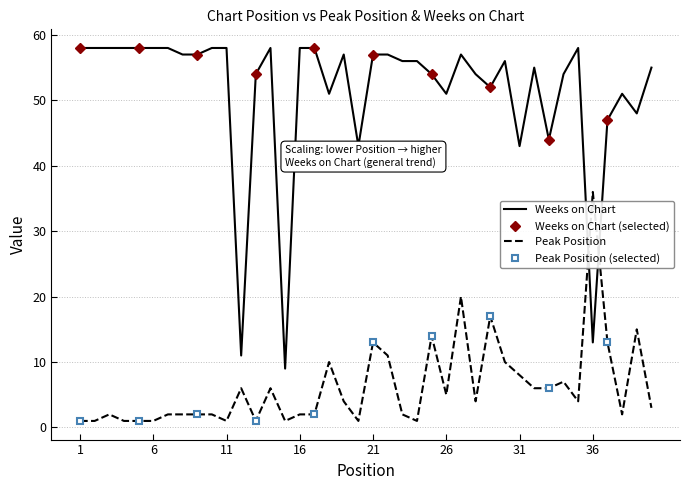

What is the value of the Peak Position point at the 25th from the left?

14